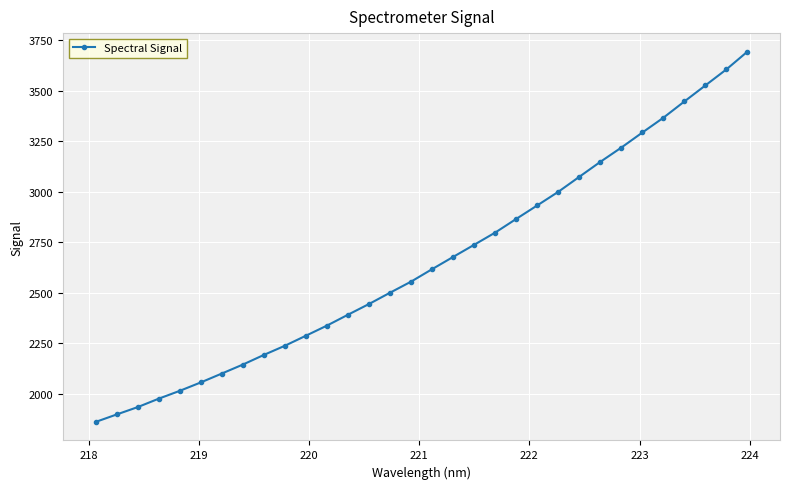

What is the value of the 23rd point from the left?

2999.7